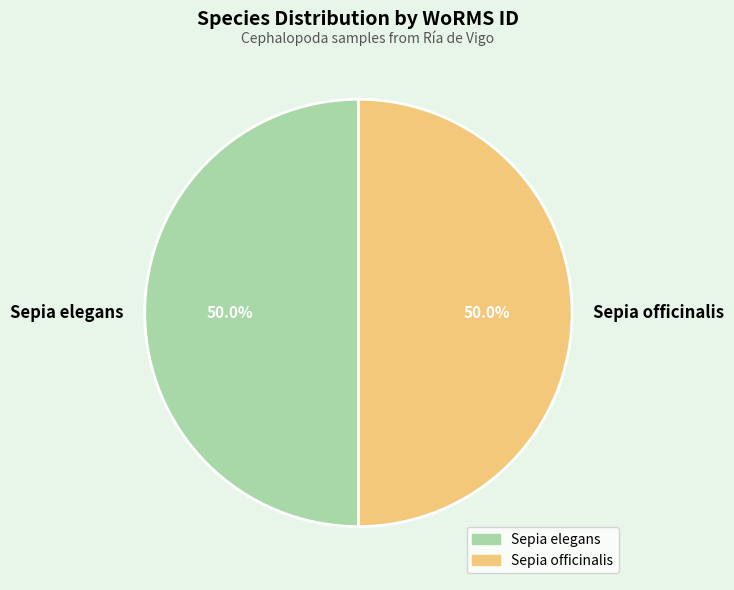

To the nearest percent, what is the combined percentage of Sepia elegans and Sepia officinalis?

100%